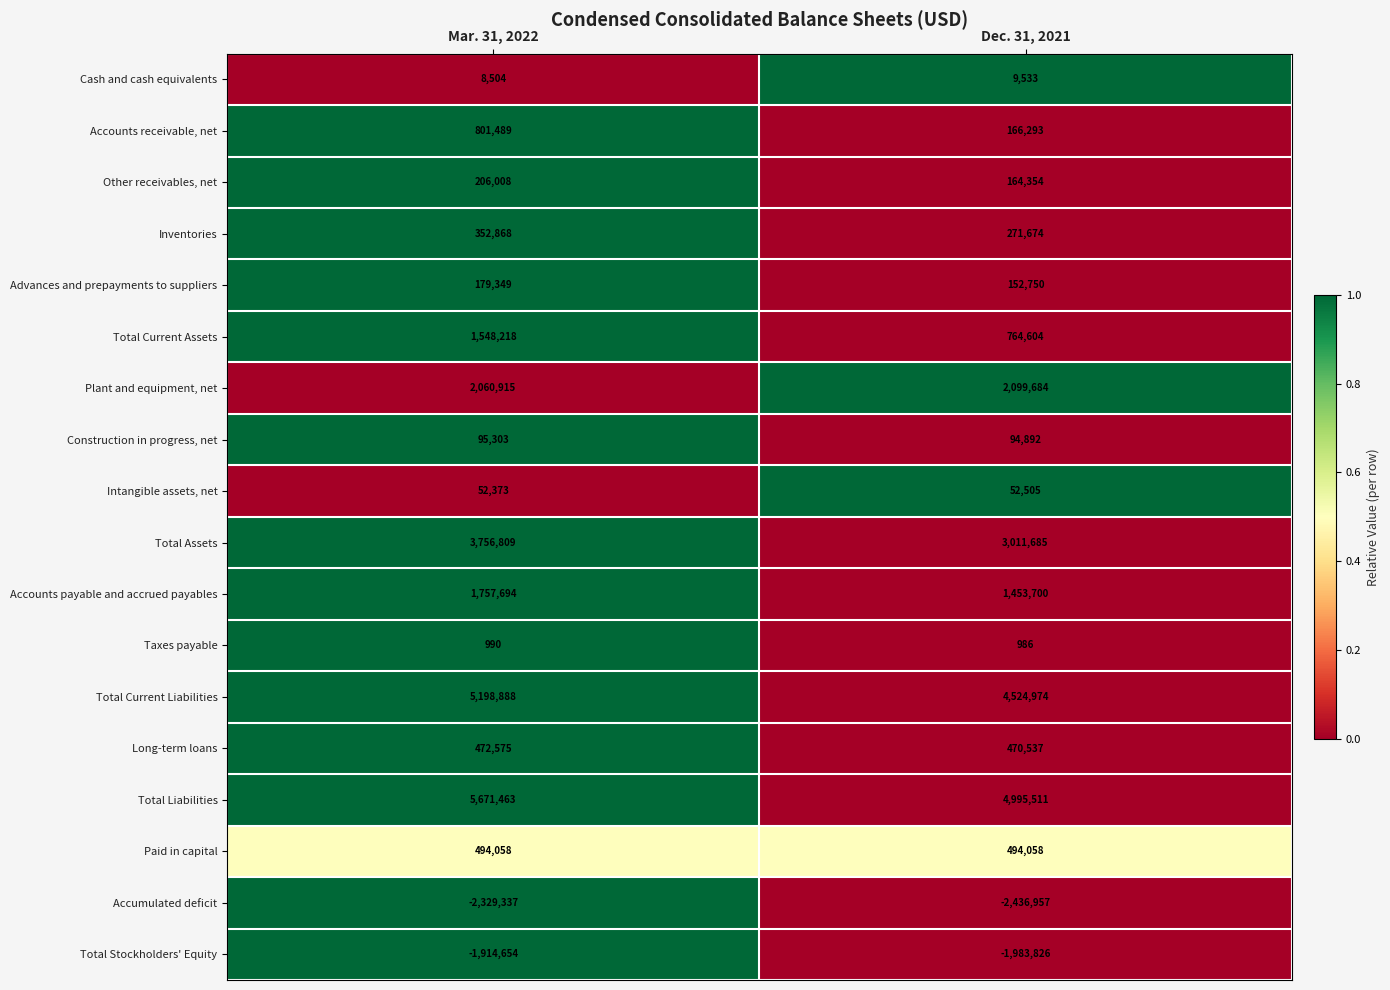

Is it true that Total Assets equals 4426946 at Dec. 31, 2021?

False